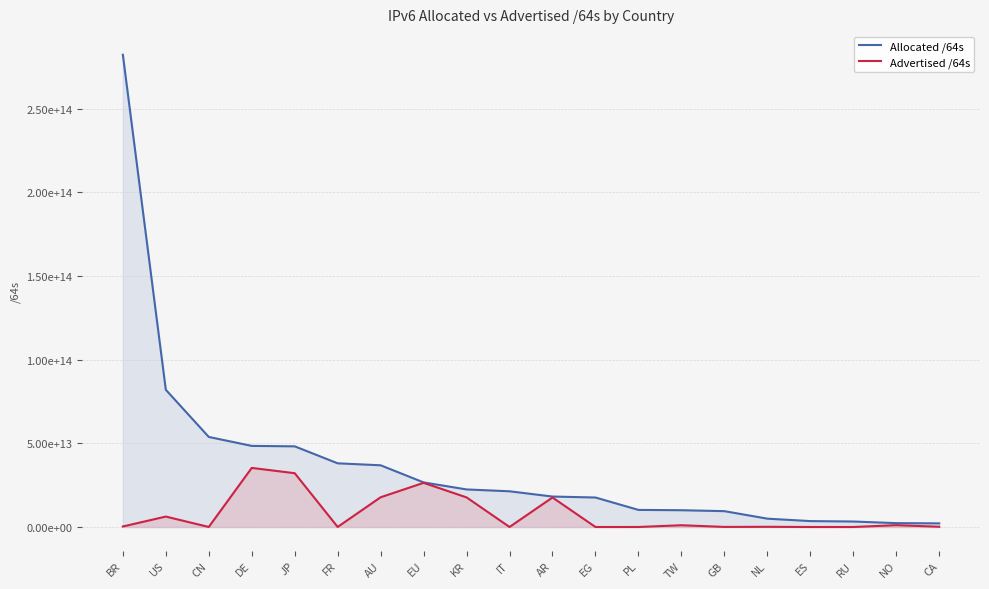

Reading right to left, extract all data points from this chart.

Allocated /64s: CA=2177600192512	NO=2323597557760	RU=3289949863936	ES=3539054034944	NL=4990766153728	GB=9483293360128	TW=10037338832896	PL=10226321850368	EG=17635135782912	AR=18214977798144	IT=21350283018240	KR=22458384252929	EU=26658862596096	AU=36893817962496	FR=38070594174976	JP=48220141453313	DE=48485898256384	CN=53841710546944	US=82034563284992	BR=282299610431488
Advertised /64s: CA=152218435584	NO=1112396529664	RU=4295360512	ES=12884901888	NL=124554313728	GB=55834771456	TW=1066762502144	PL=17716740096	EG=8590000128	AR=17648021798912	IT=21474902016	KR=17699023355904	EU=26396869001216	AU=17785023758336	FR=42949672960	JP=32161000456192	DE=35326106140672	CN=27380416512	US=6240968114176	BR=314120933376